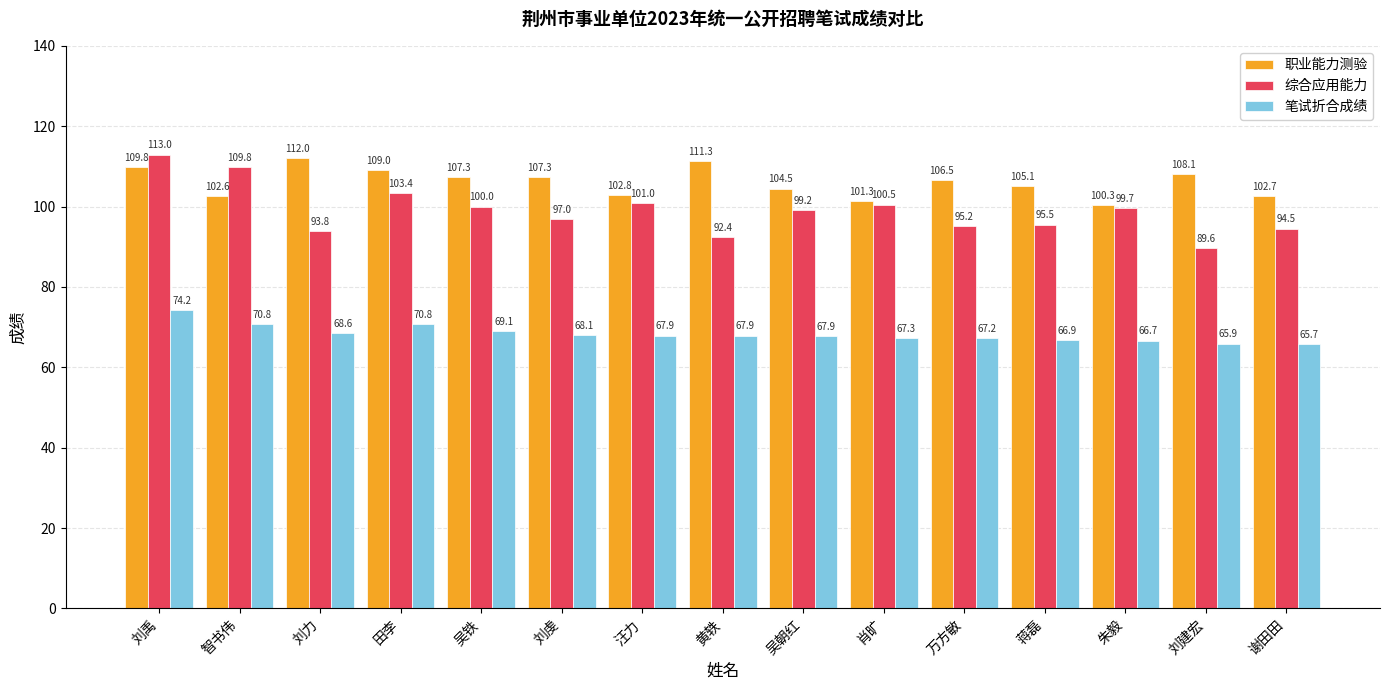

What is the difference between the maximum and minimum values in the 职业能力测验 series?

11.7